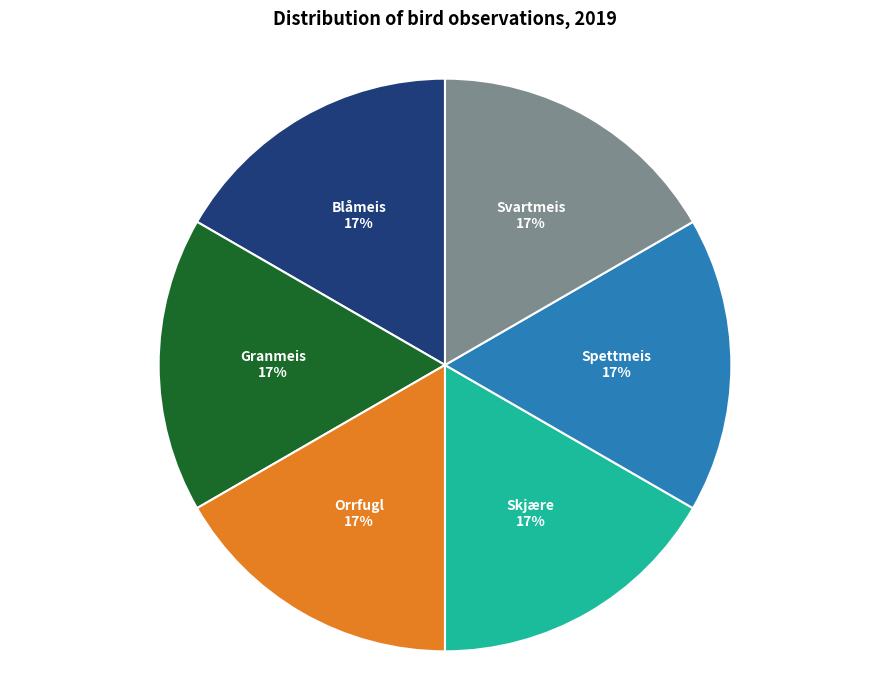

Count the number of slices in the pie.

6